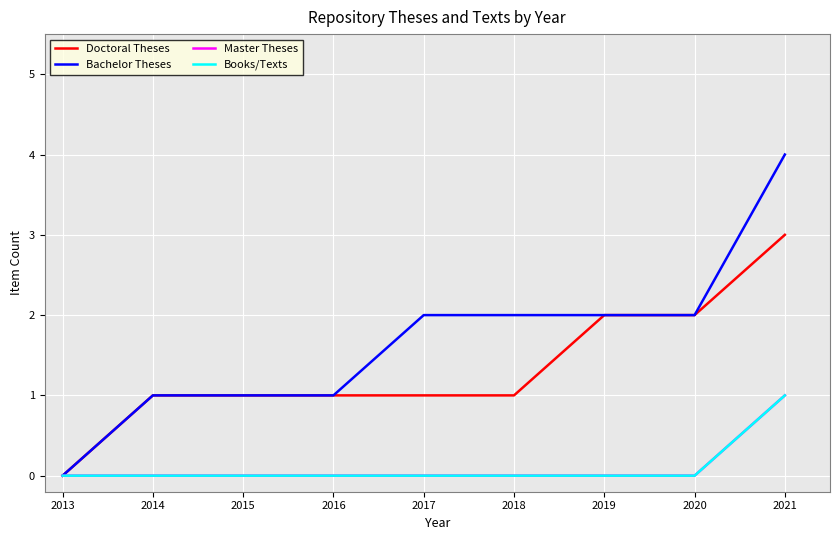

Does the chart have visible grid lines?

Yes